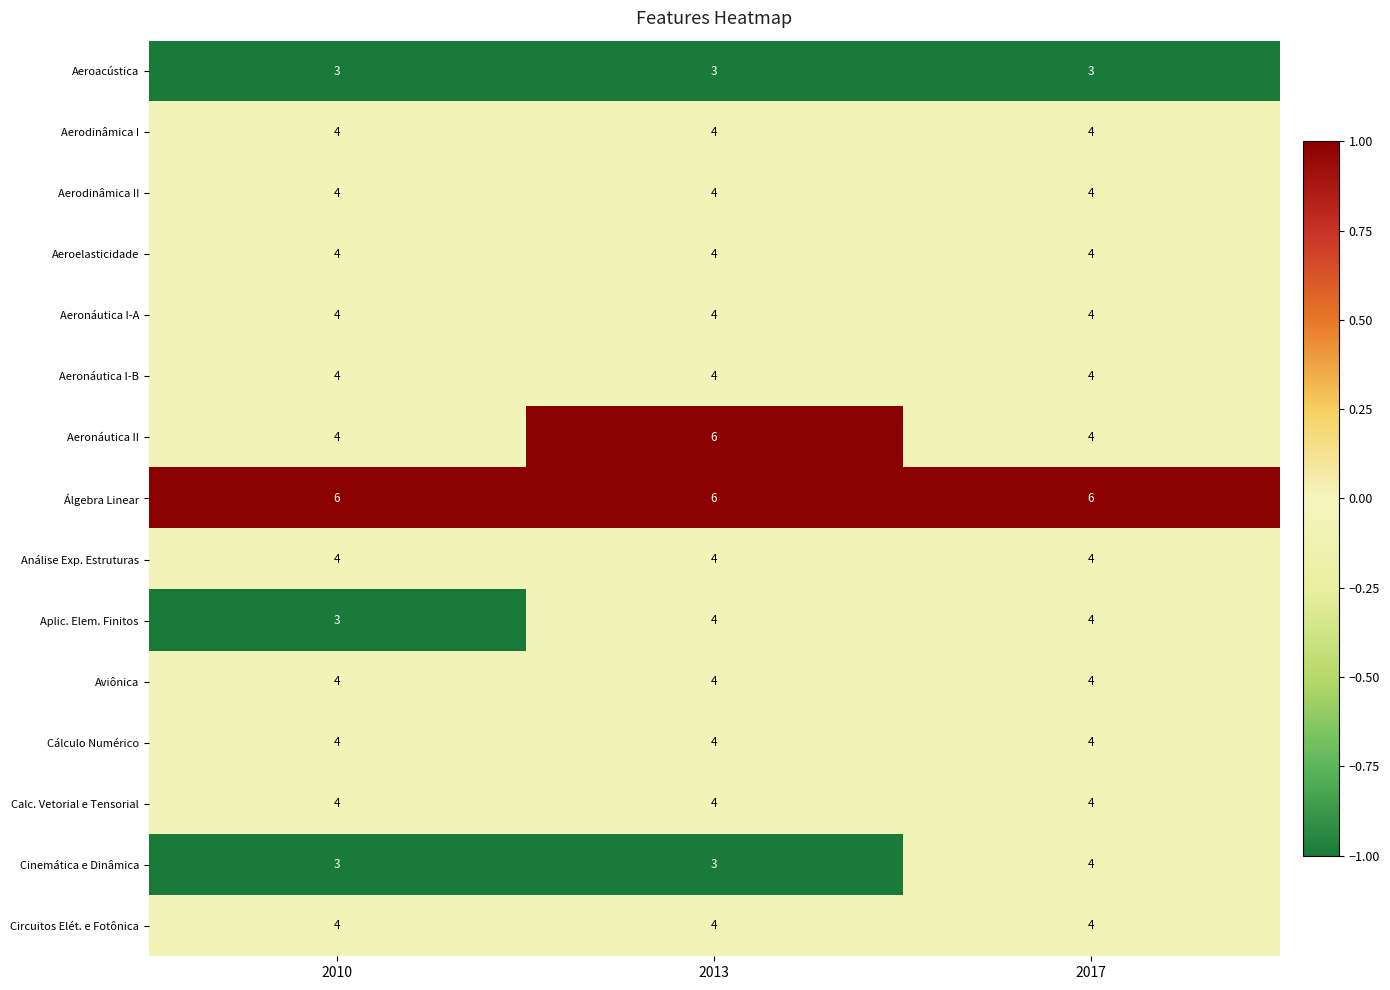

What value does the Aeroacústica series have at 2010?

3